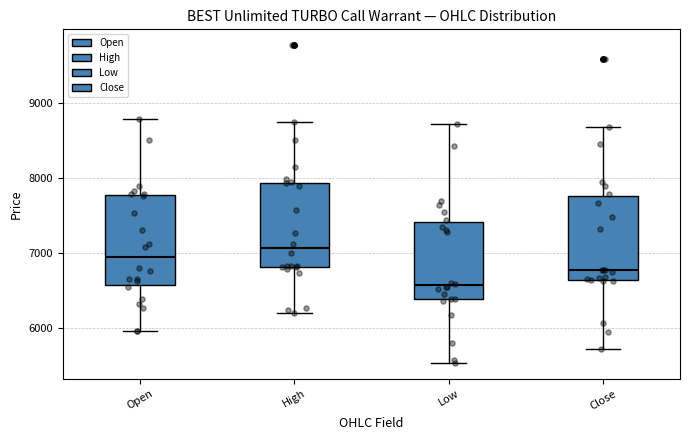

Reading left to right, read every box against the y-axis: the position of its median line, the range the box covers, and the ends of its whiskers. The values are not printed on the chart, so give them approximately, as read against the axis.

Open: median 6900, box 6600 to 7800, whiskers 6000 to 8800
High: median 7100, box 6800 to 7900, whiskers 6200 to 8700
Low: median 6600, box 6400 to 7400, whiskers 5500 to 8700
Close: median 6800, box 6600 to 7800, whiskers 5700 to 8700